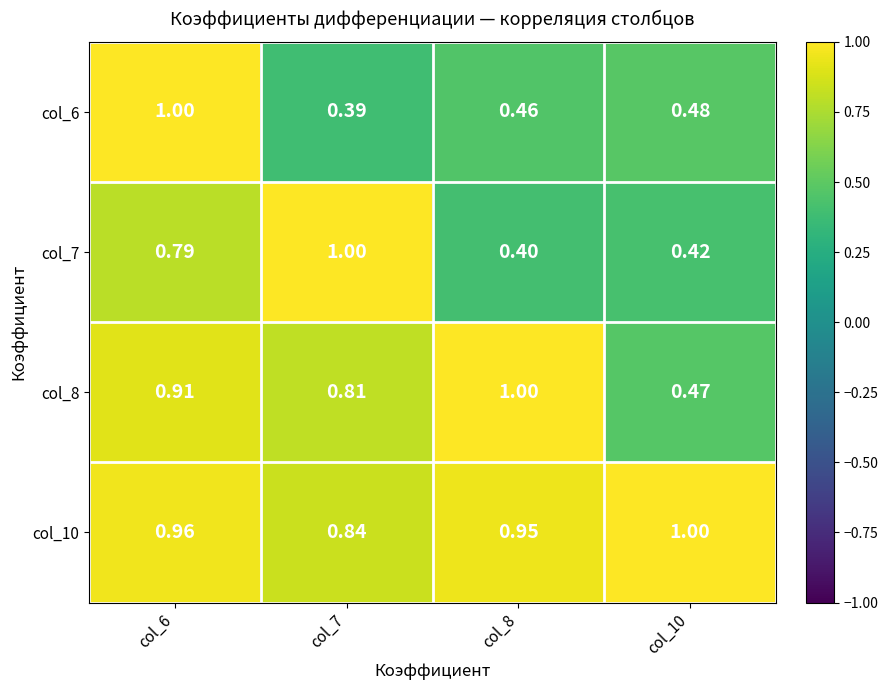

Is the value of col_8 at col_6 greater than the value of col_7 at col_8?

Yes